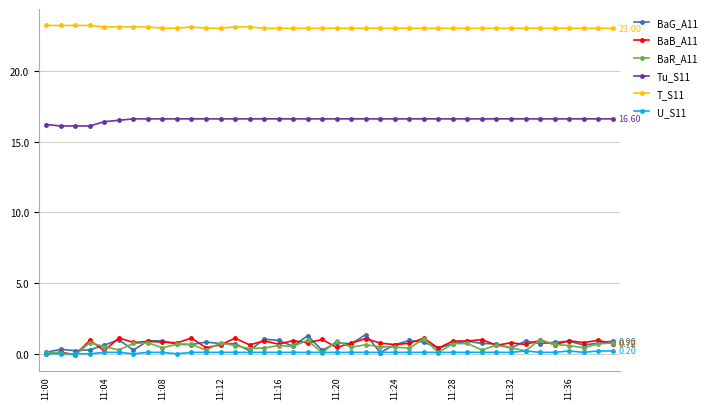

True or false: BaB_A11 and T_S11 intersect in this chart.

False